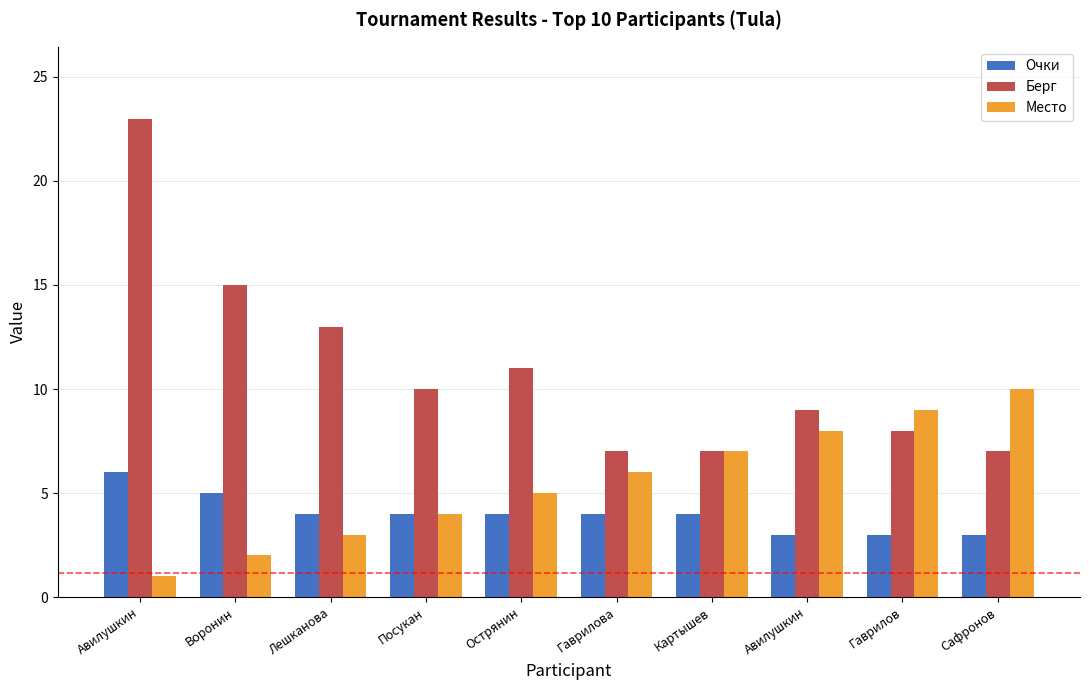

The value of Берг at Авилушкин is 23. True or false?

True